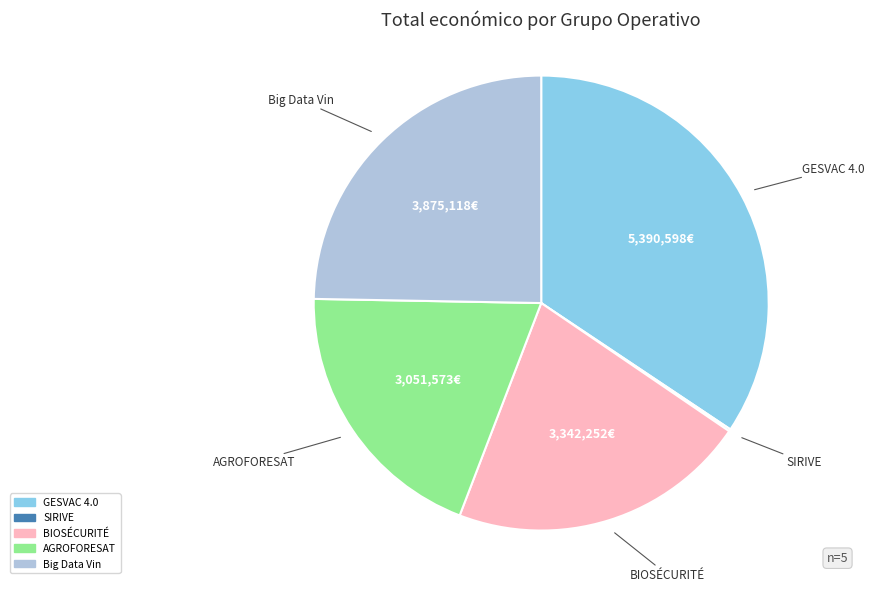

Combined, do BIOSÉCURITÉ and Big Data Vin account for over 50%?

No